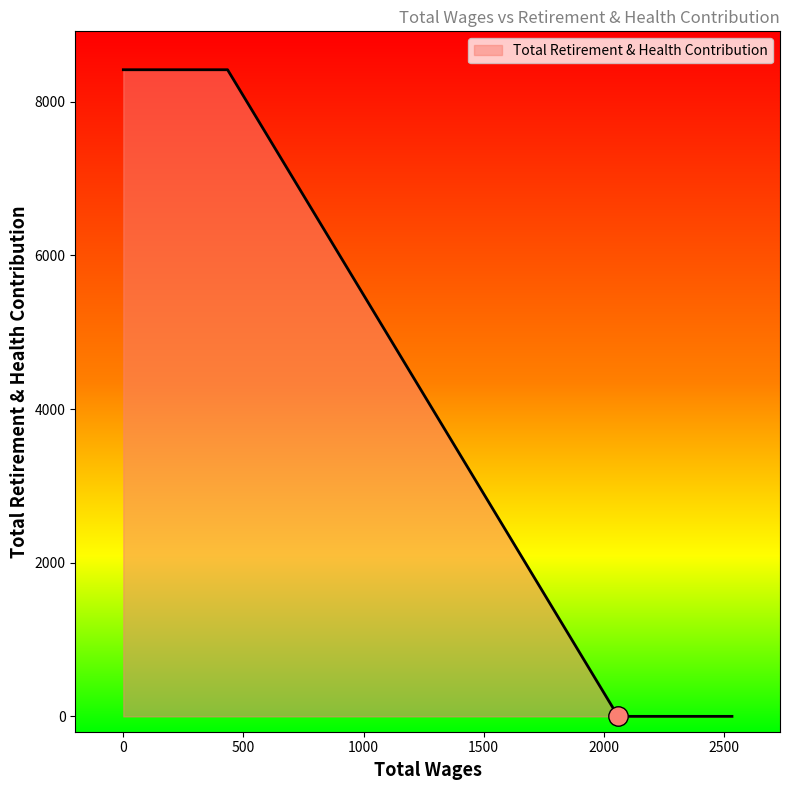

What is the difference between the second highest and second lowest values?

8418